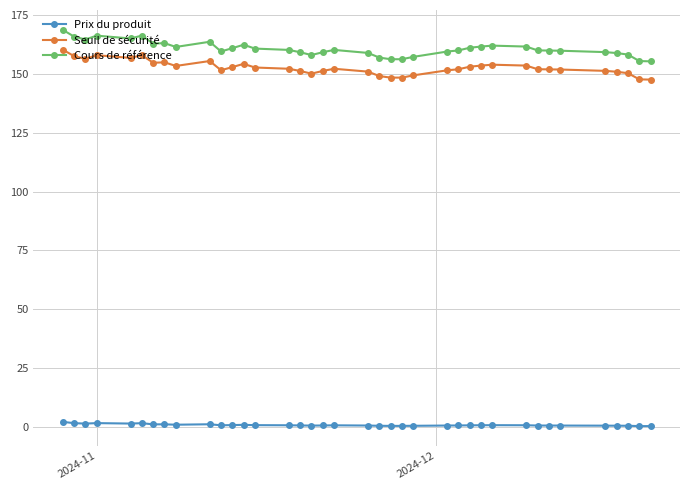

True or false: Seuil de sécurité and Prix du produit intersect in this chart.

False